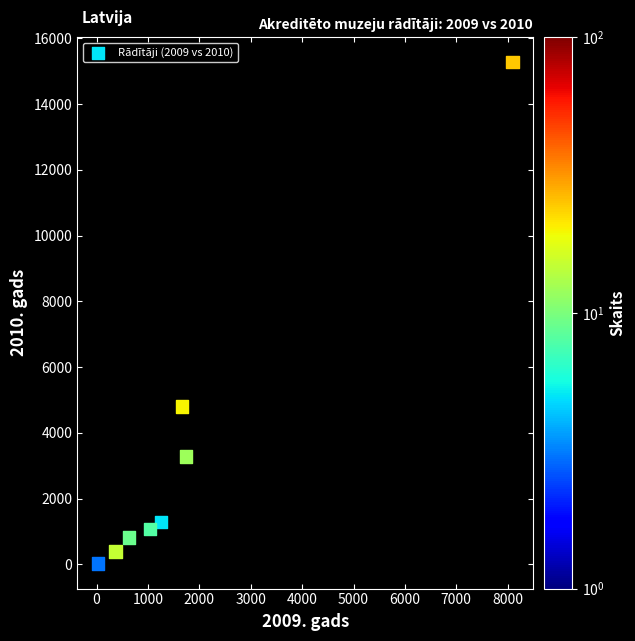

What is the range of X values (max minus min)?

8068